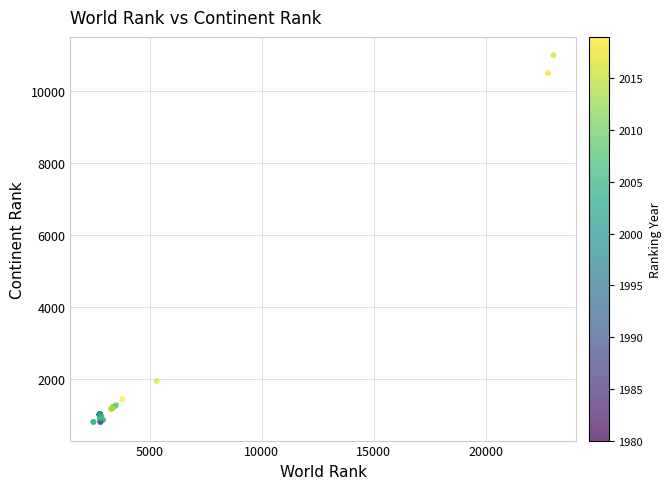

What Y value in the scatter plot is closest to 5896?

1949